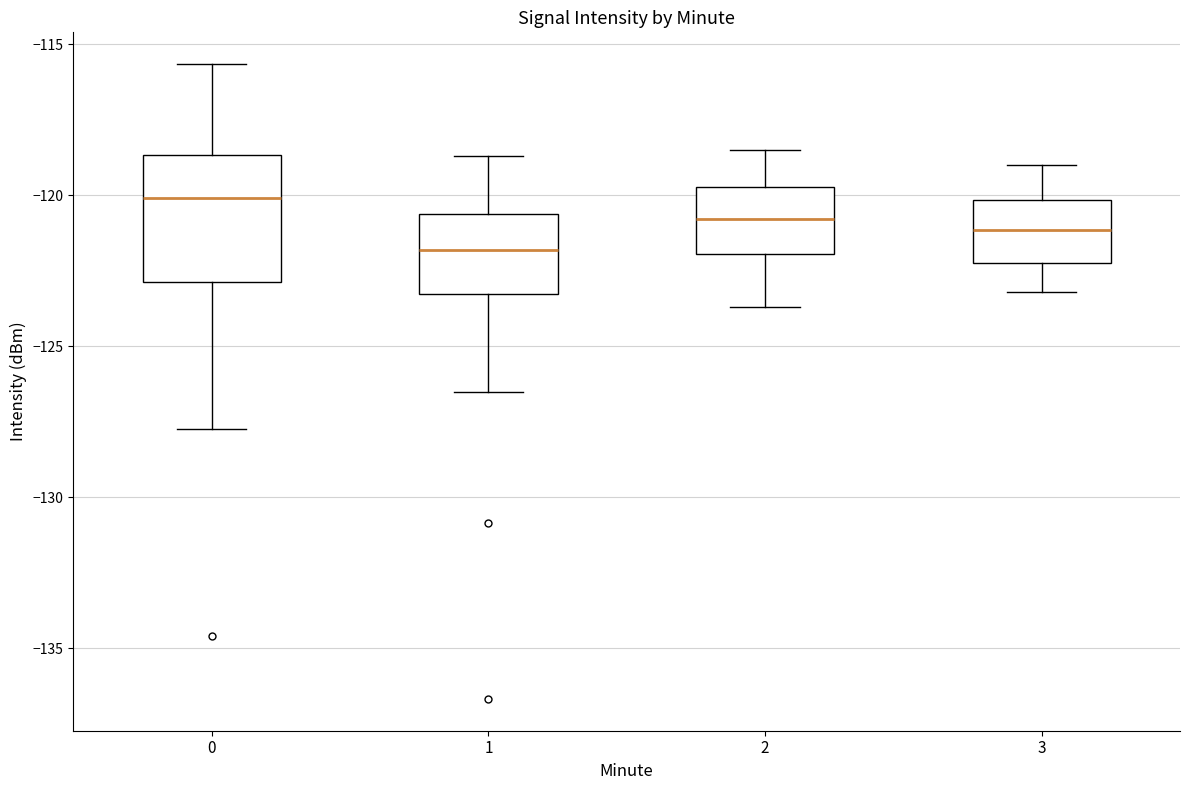

Where does the median line of the box at x = 0 sit on the y-axis? The values are not printed on the chart, so give them approximately, as read against the axis.

-120.0